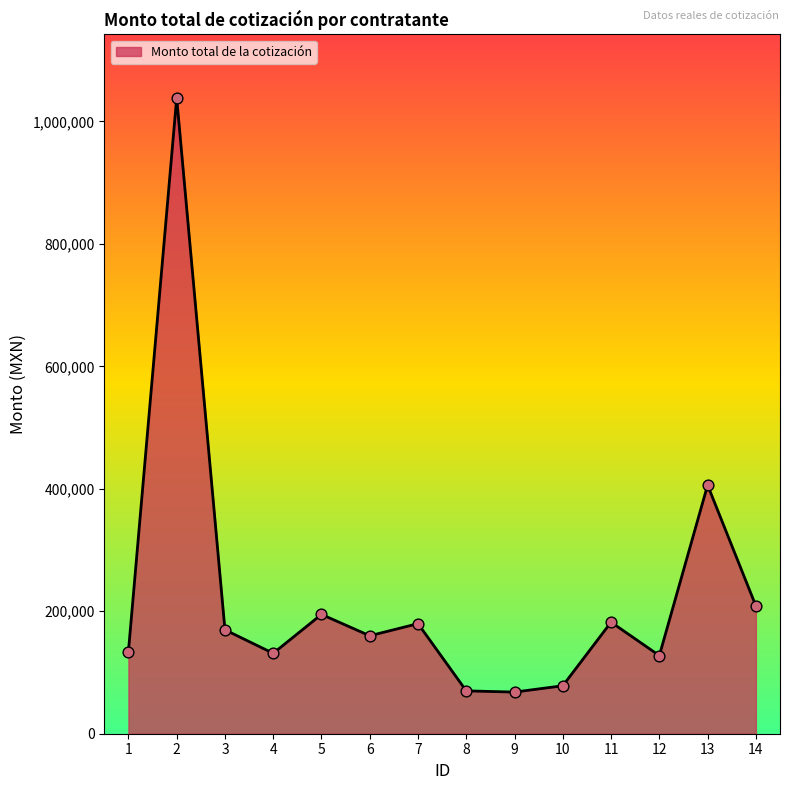

Approximately how many times larger is the value at 12 compared to 11?

0.7